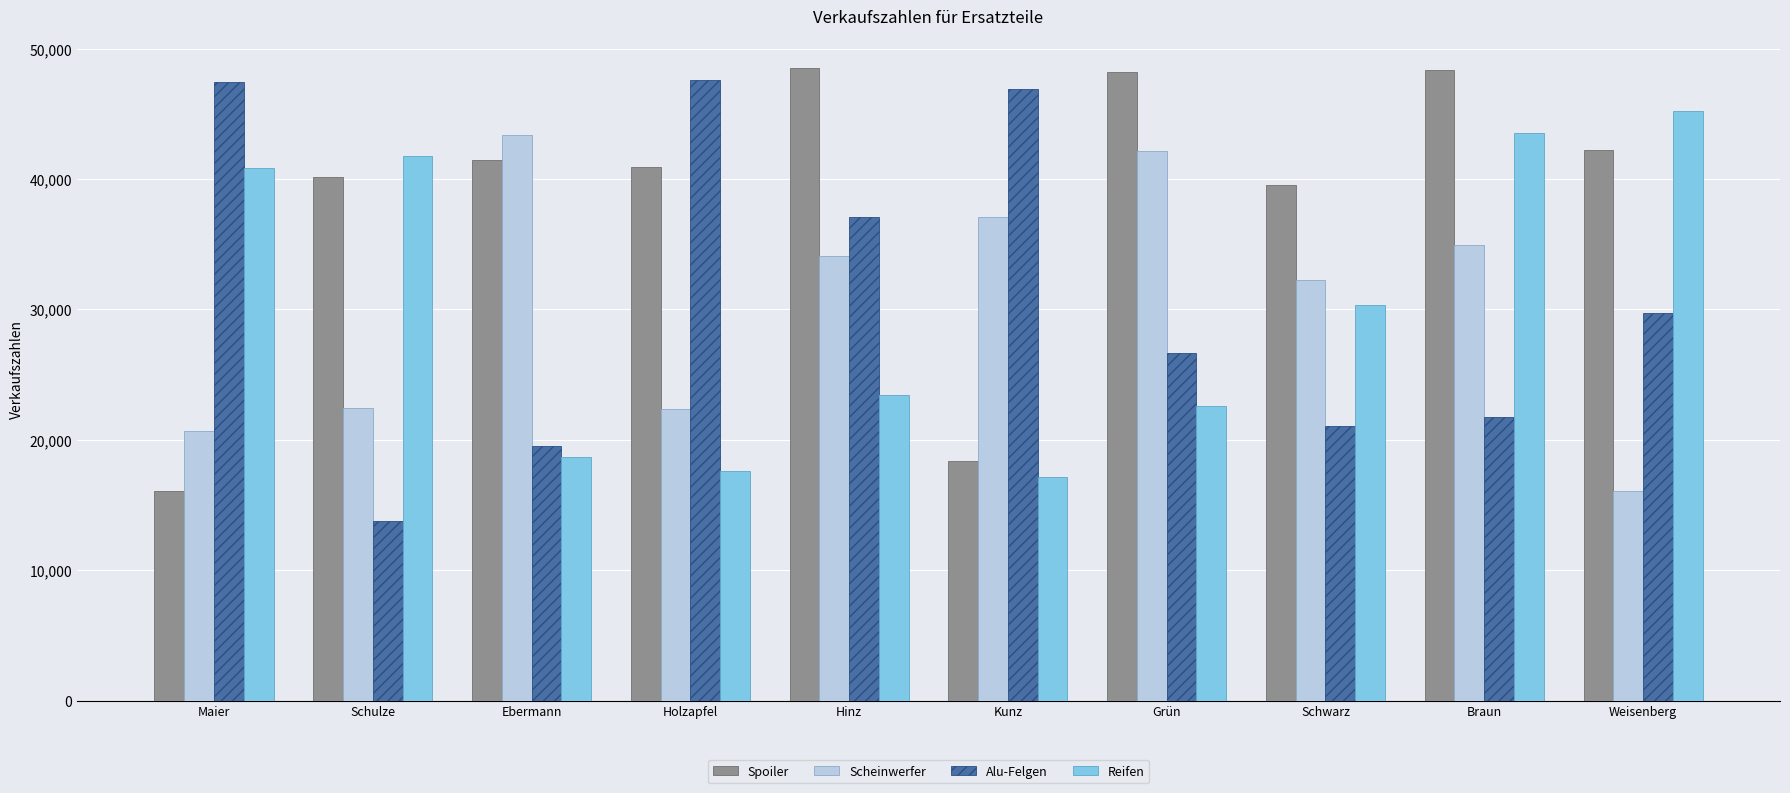

How many bars are there in total?

40